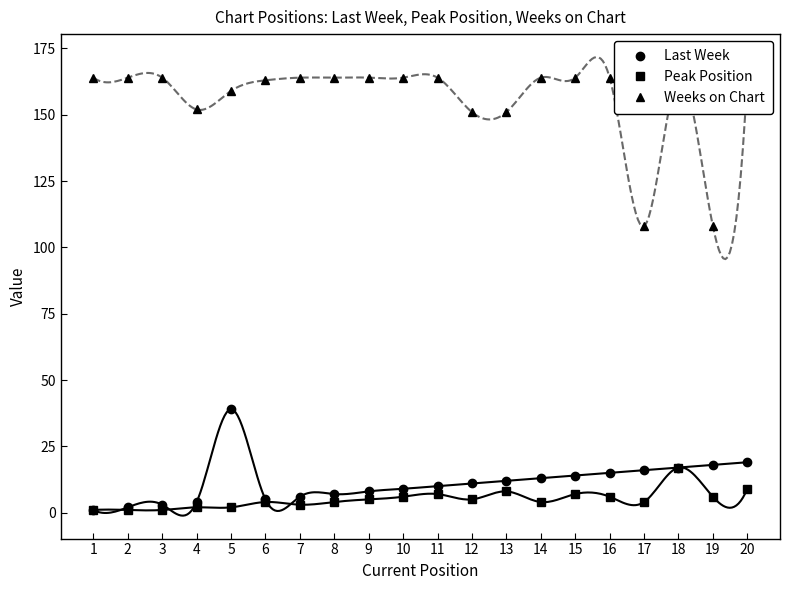

Which has a higher value, 20 or 14?

20